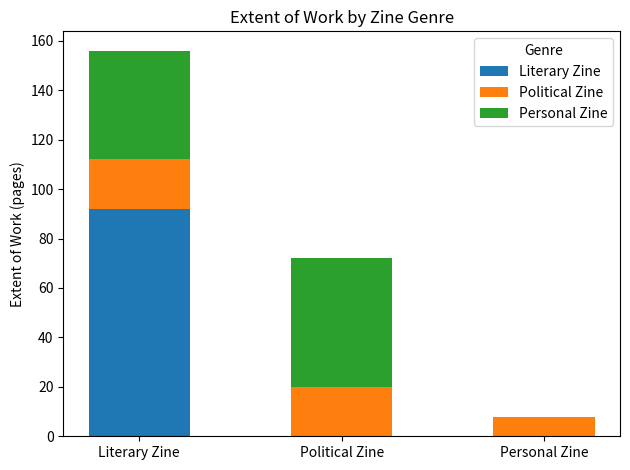

Which category has the highest value in the Literary Zine series?

Literary Zine